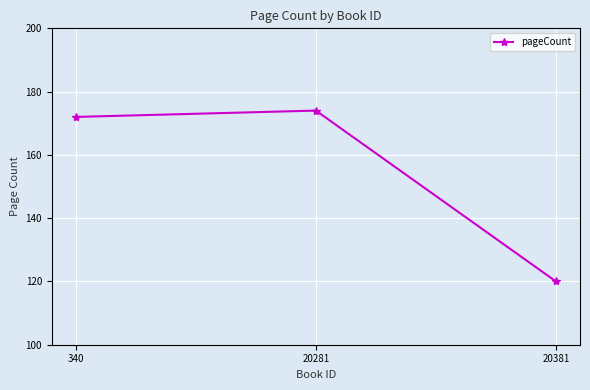

The chart shows a value of 204 at 20381. True or false?

False